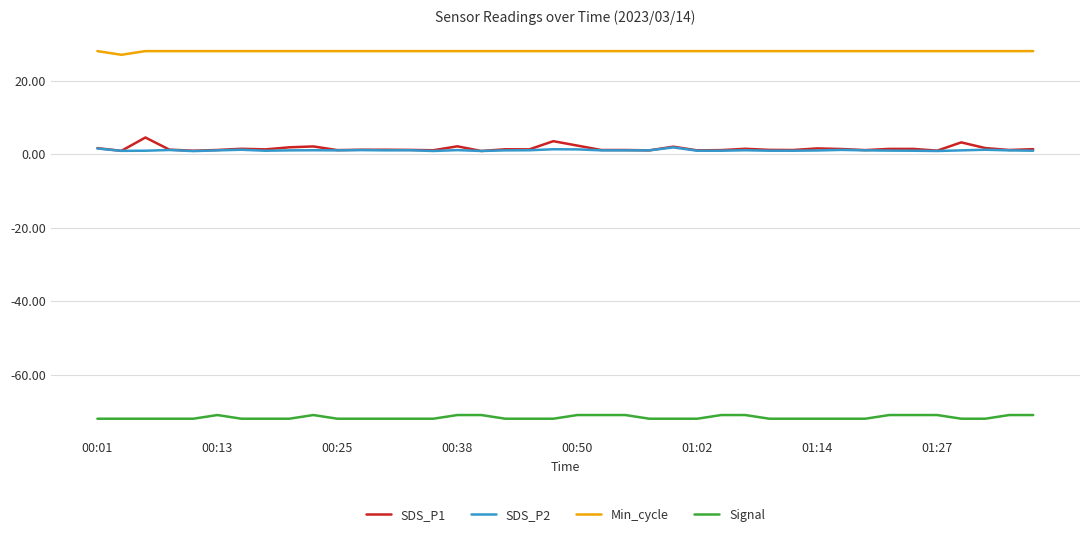

True or false: SDS_P1 and Min_cycle intersect in this chart.

False